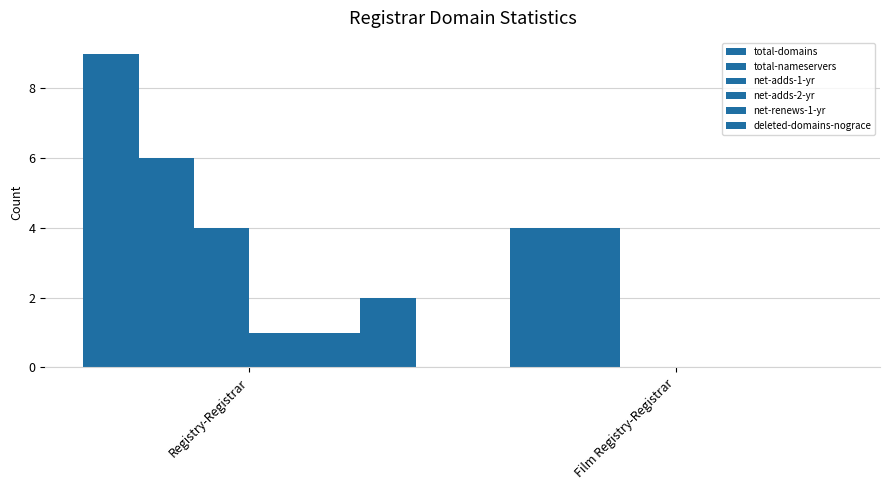

How many groups of bars are there?

2